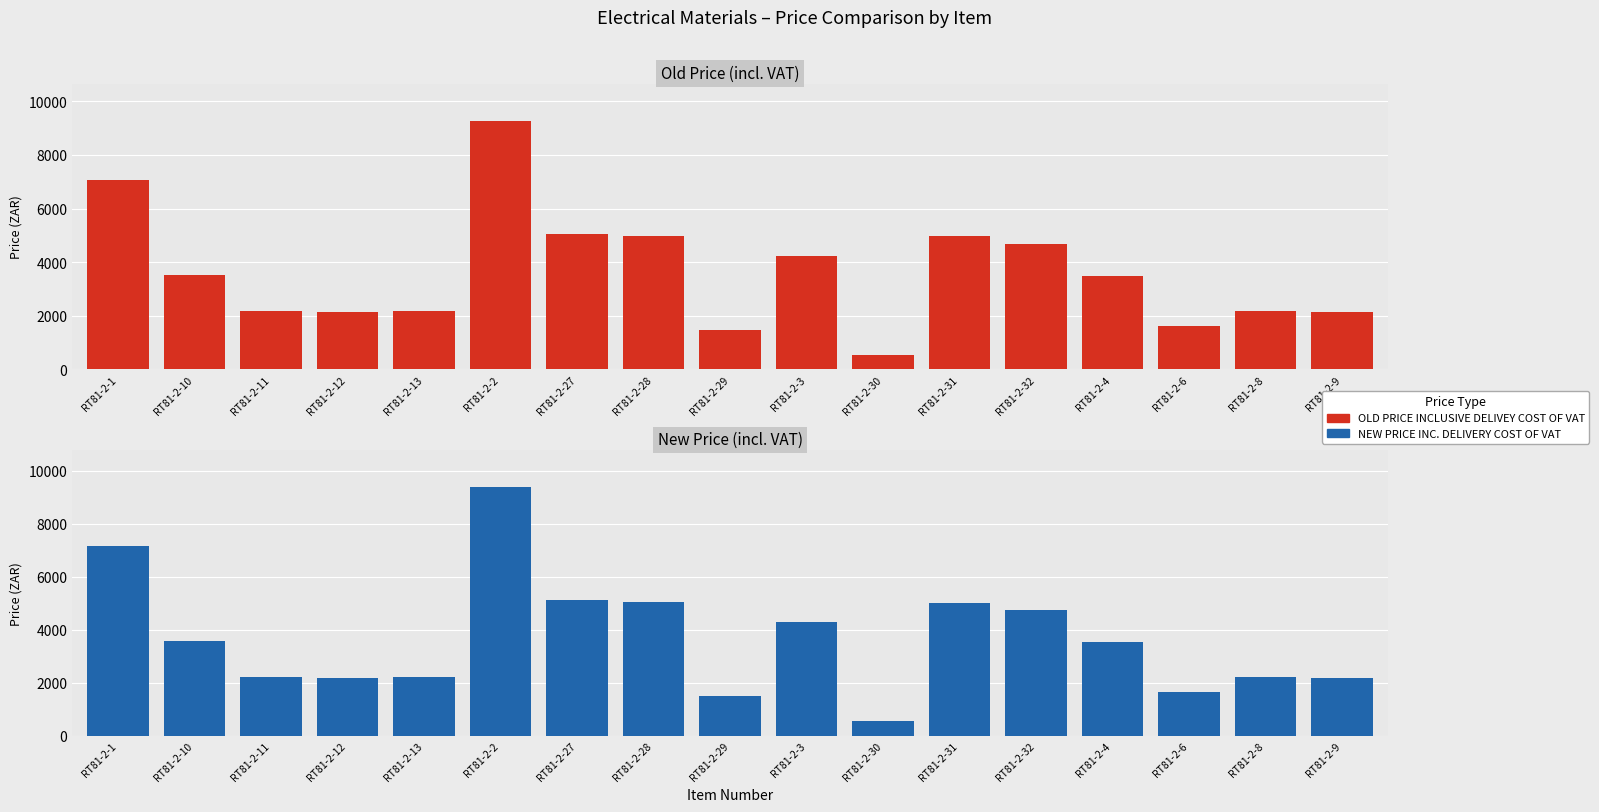

Between RT81-2-1 and RT81-2-10, which series saw the biggest shift?

NEW PRICE INC. DELIVERY COST OF VAT